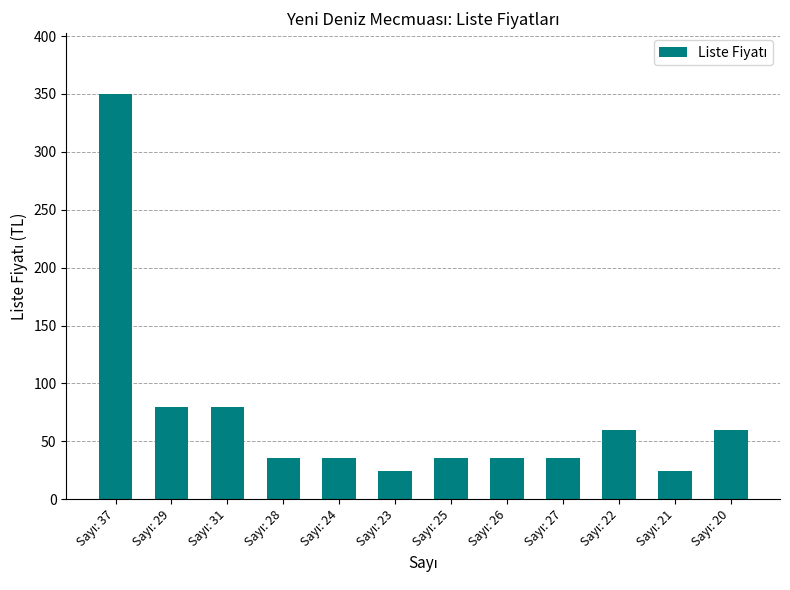

What is the smallest value displayed?

24